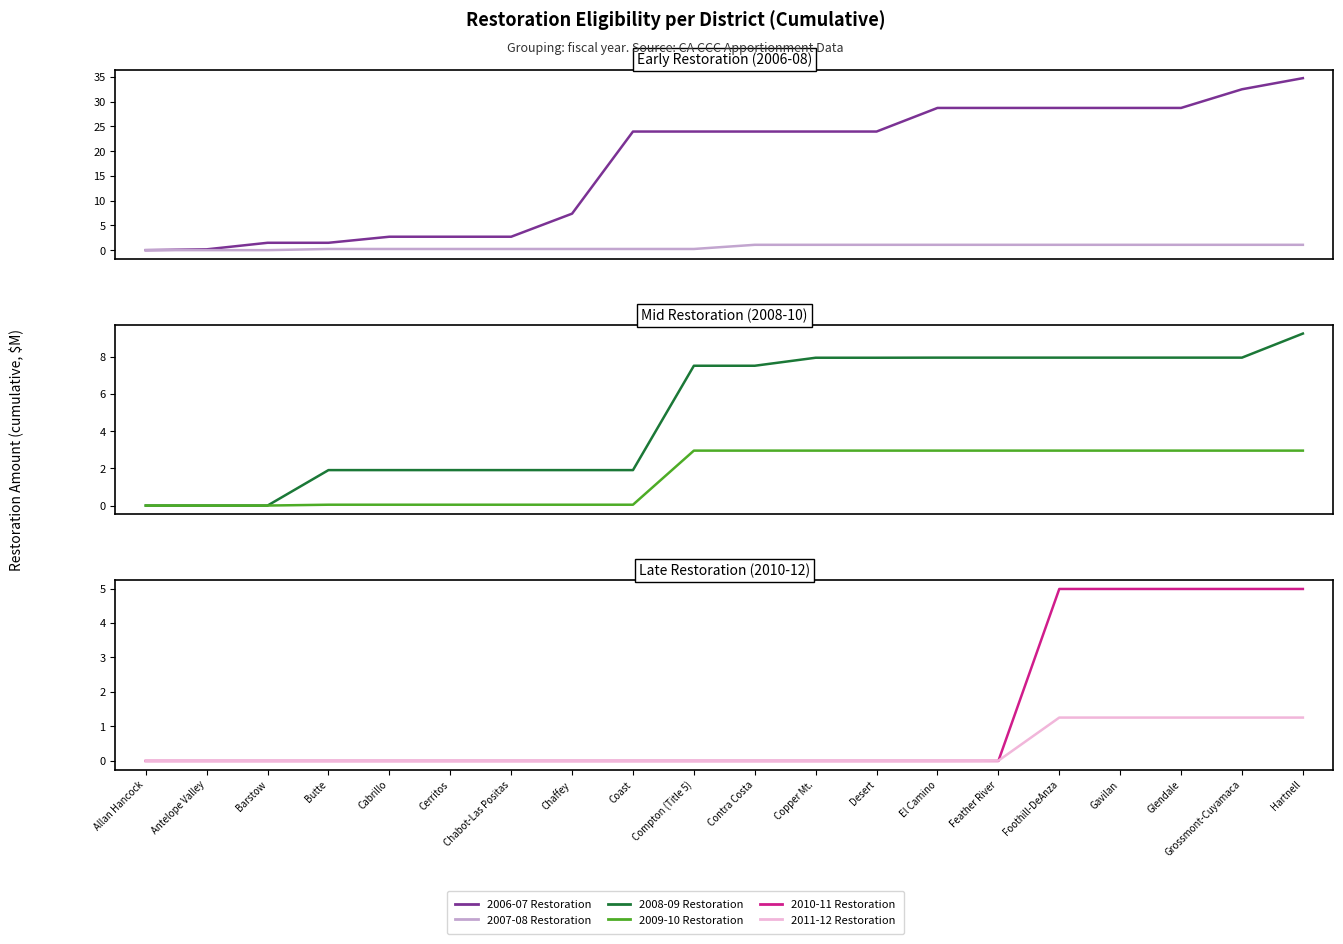

What is the sum of all 2006-07 Restoration values?

349.6